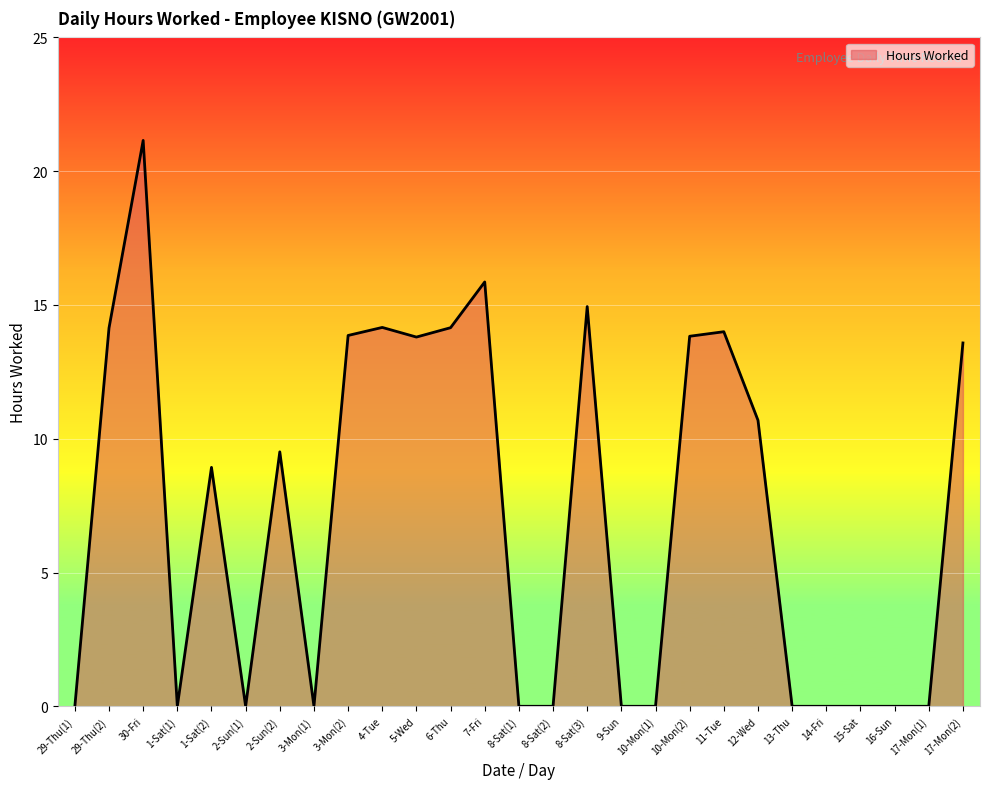

What is the difference between the values at 2-Sun(2) and 10-Mon(1)?

9.5